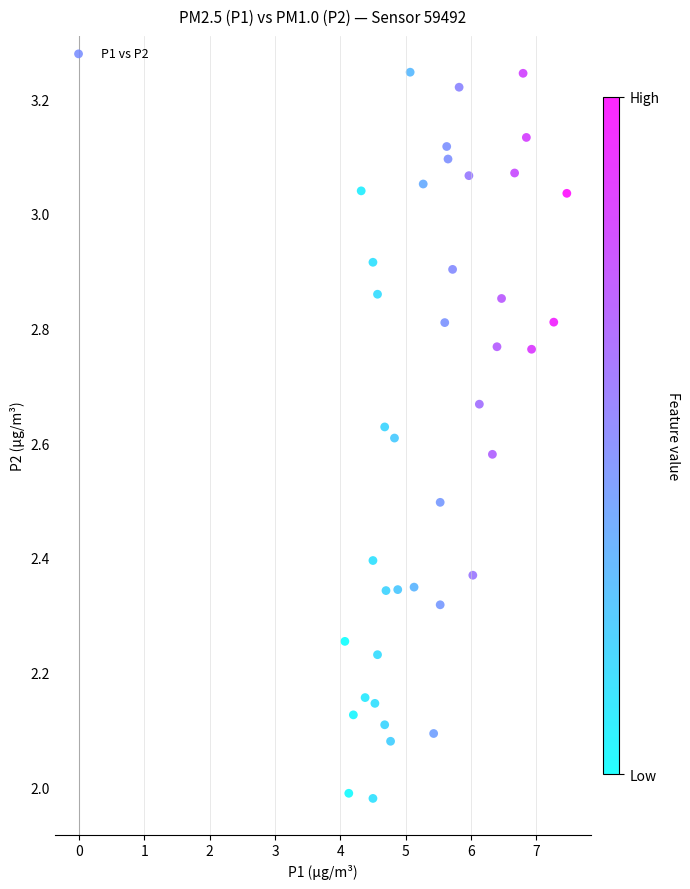

What is the range of X values (max minus min)?

3.4